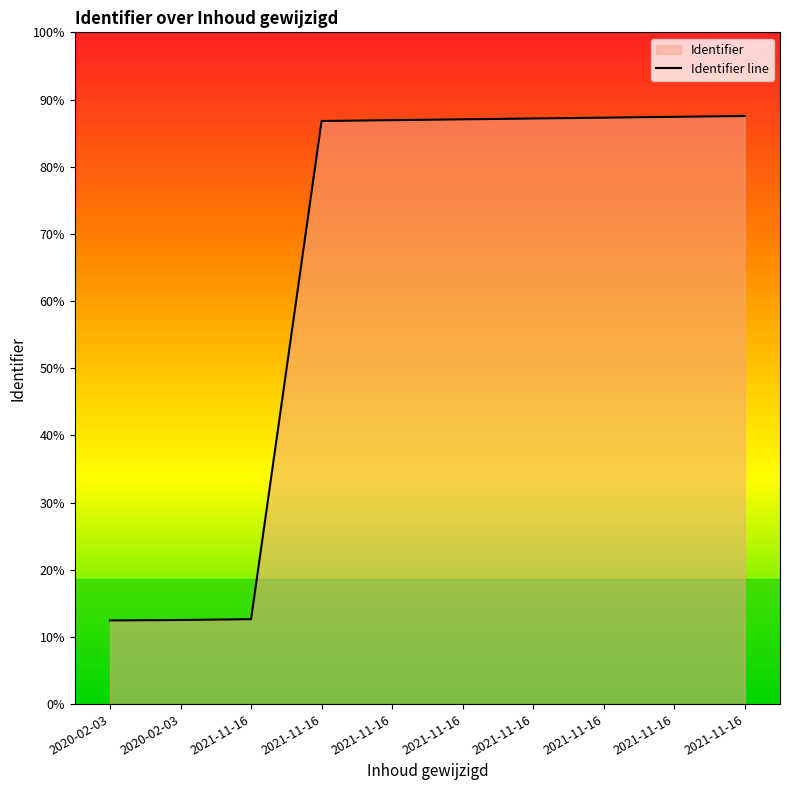

True or false: the data has more than 0 interior local peaks.

False